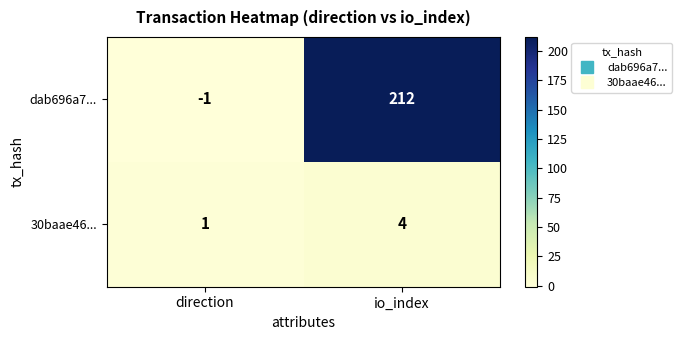

Which series has the largest range (max minus min)?

dab696a7...